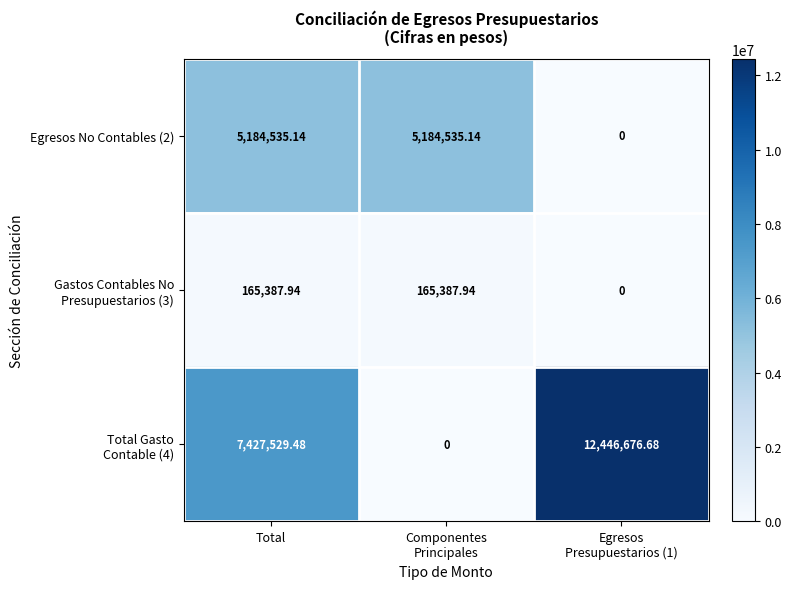

At which category is the sum across all series the highest?

Total